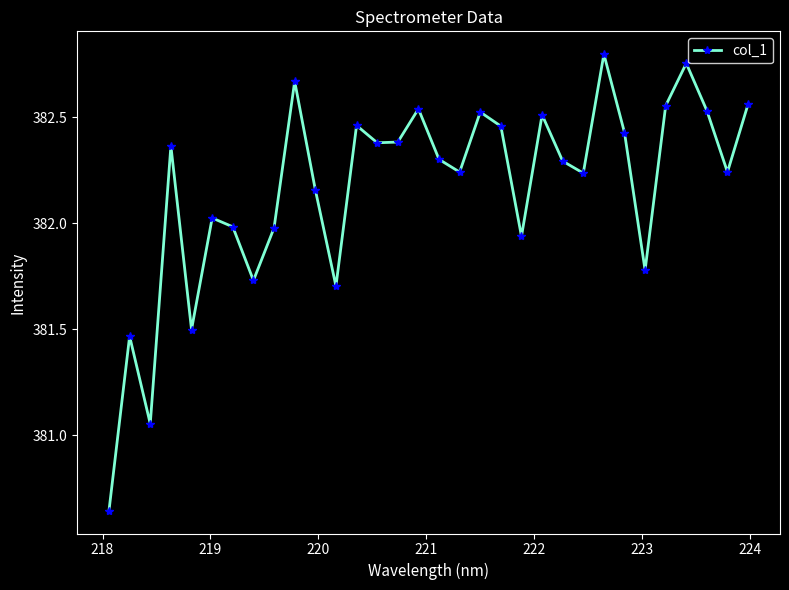

What is the difference between the maximum and second lowest values?

1.7